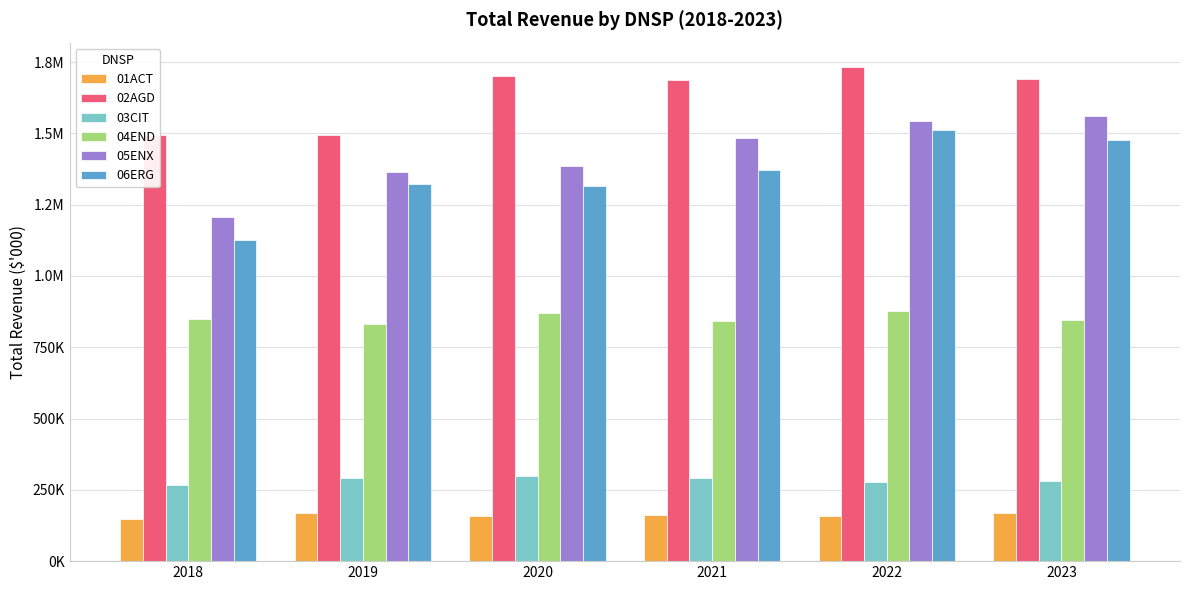

What is the maximum value shown in the chart?

1731583.9